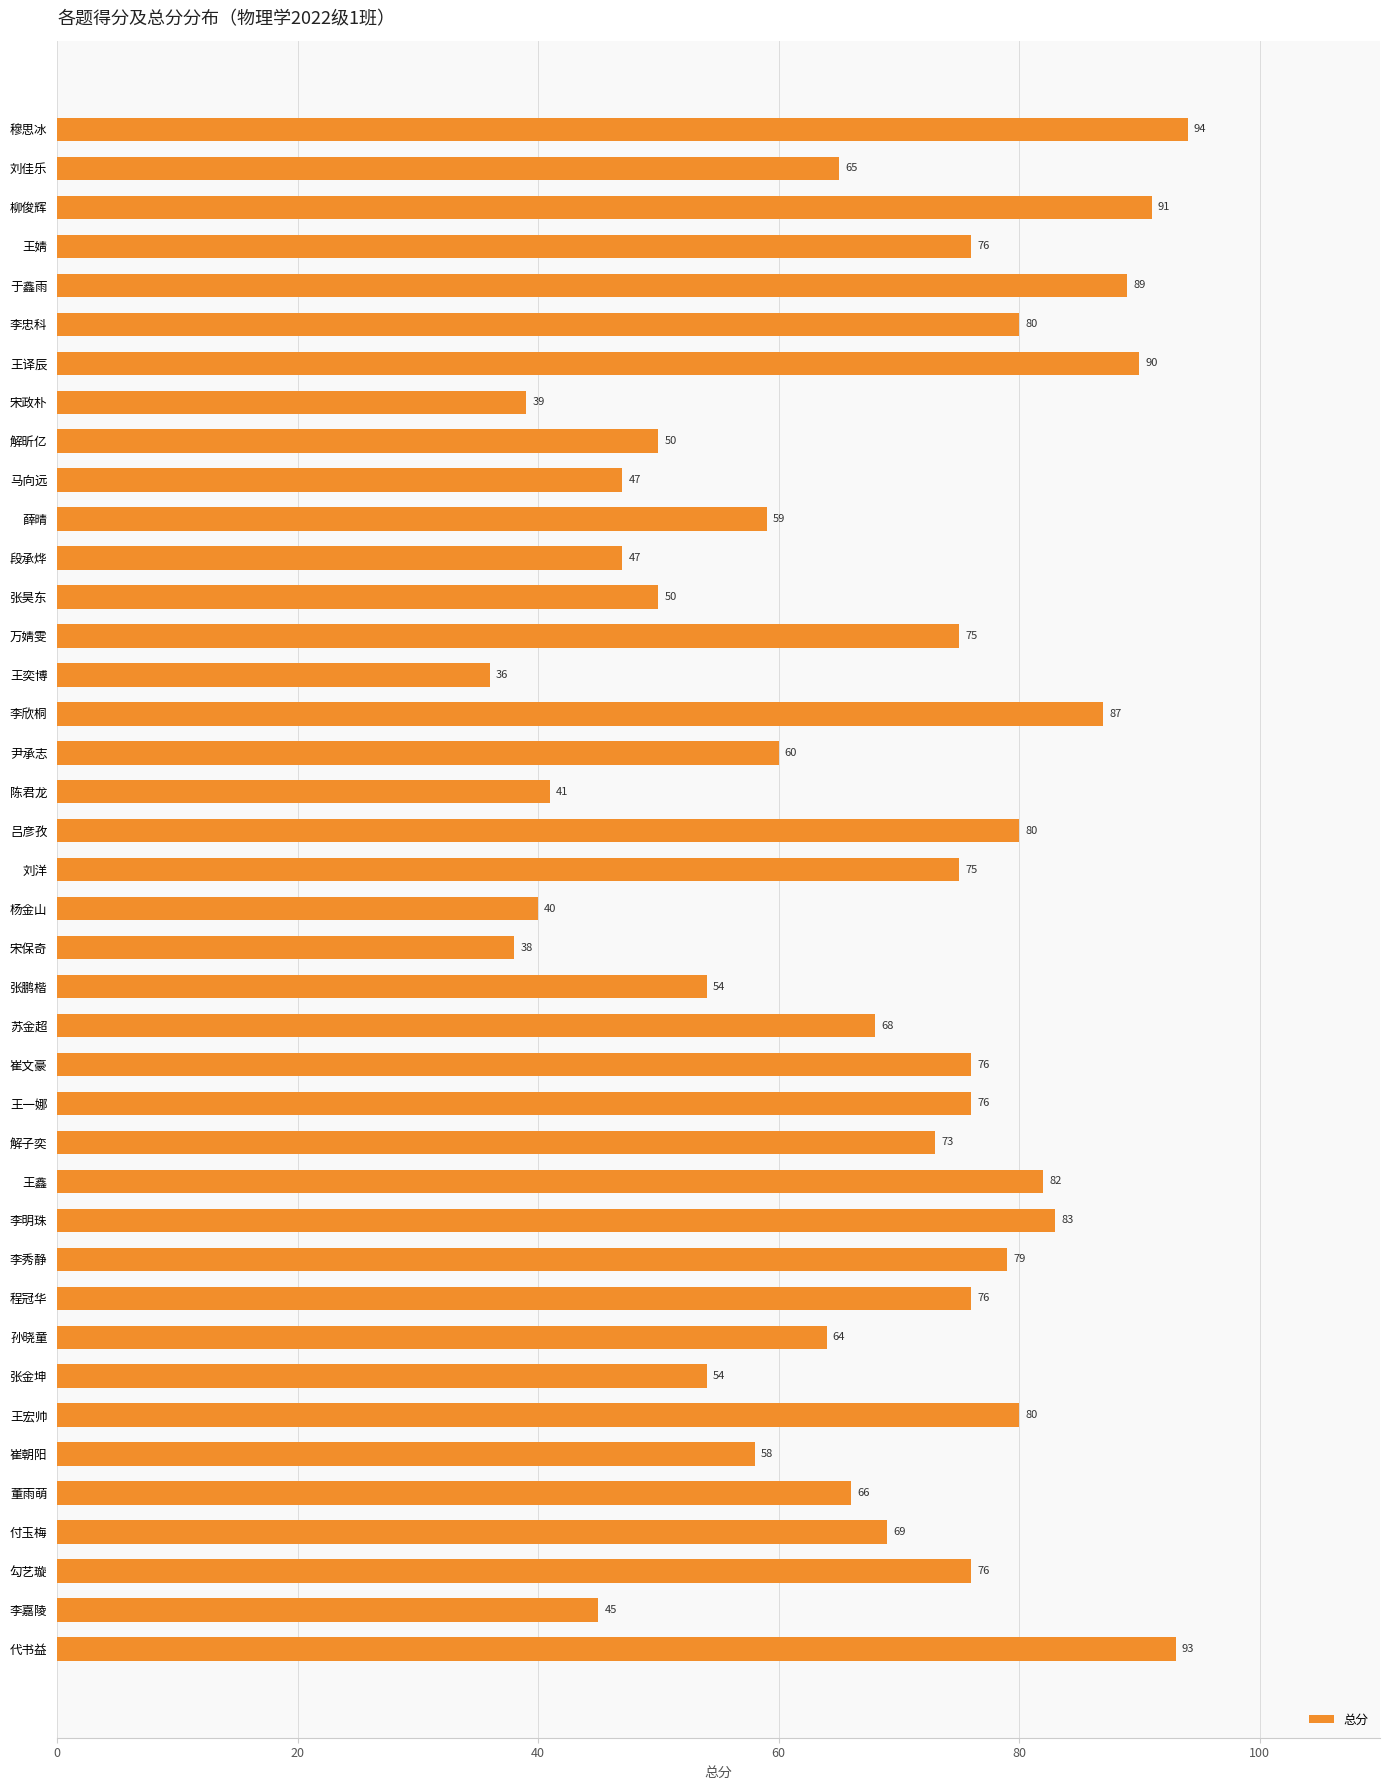

What is the greatest value displayed?

94